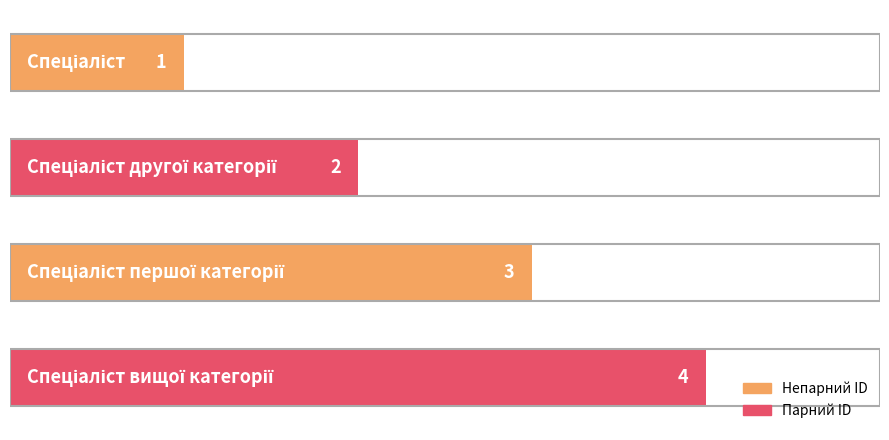

What is the difference between the maximum and minimum values?

3